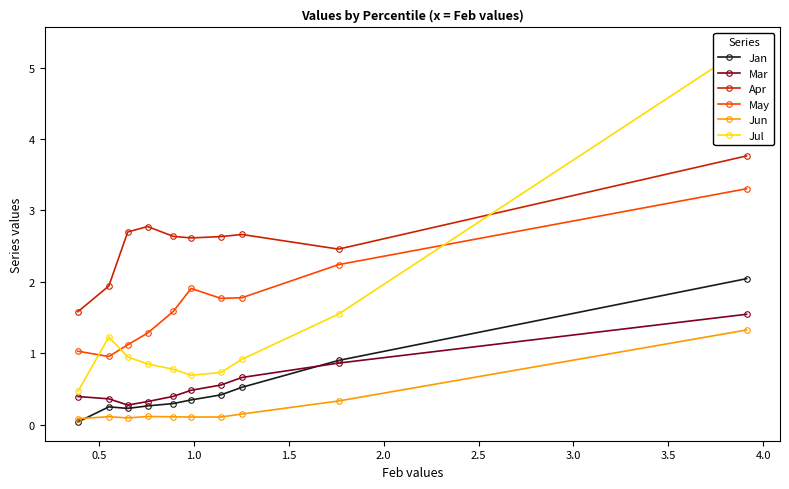

Count the number of categories in the chart.

10